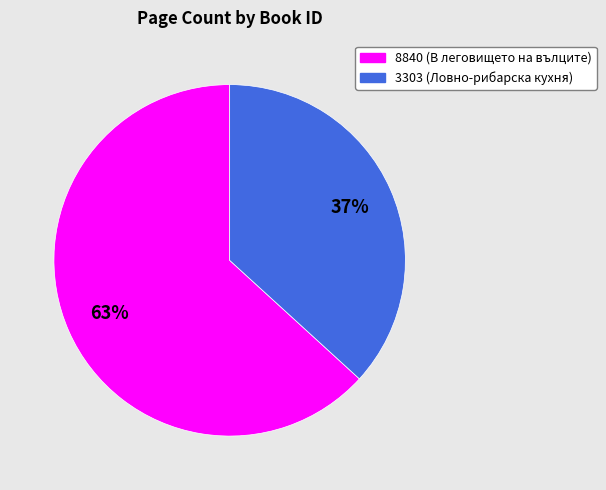

Is 8840 the majority of the pie?

Yes